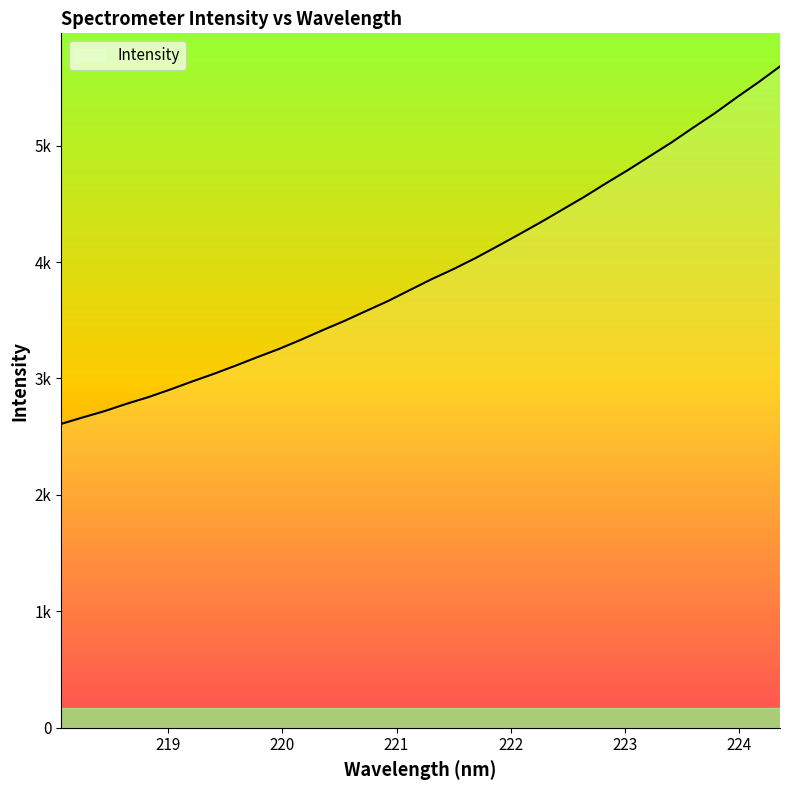

Does the chart display data point markers on the line(s)?

No